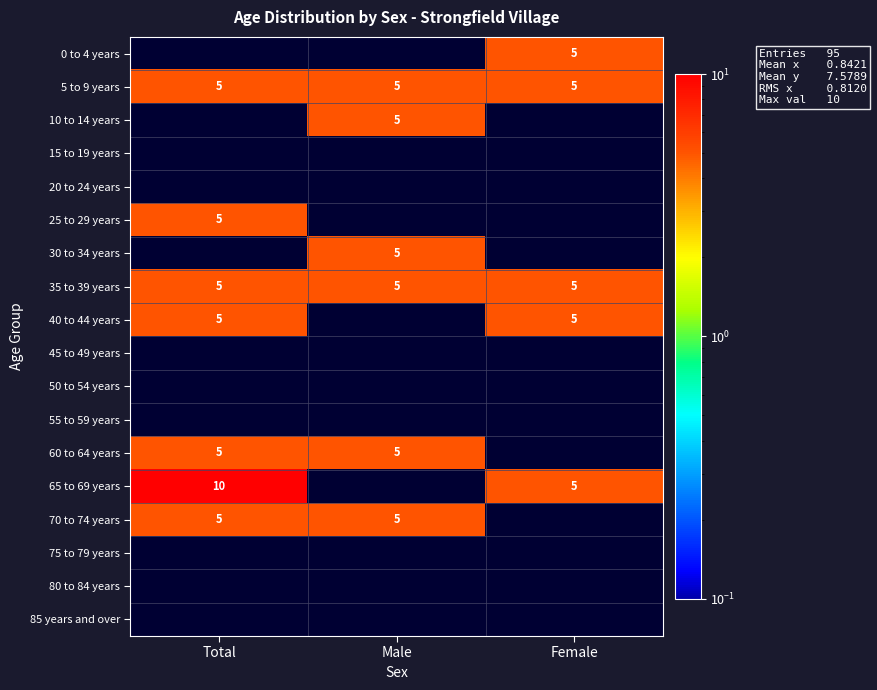

The 35 to 39 years series shows 5 at Female. True or false?

True